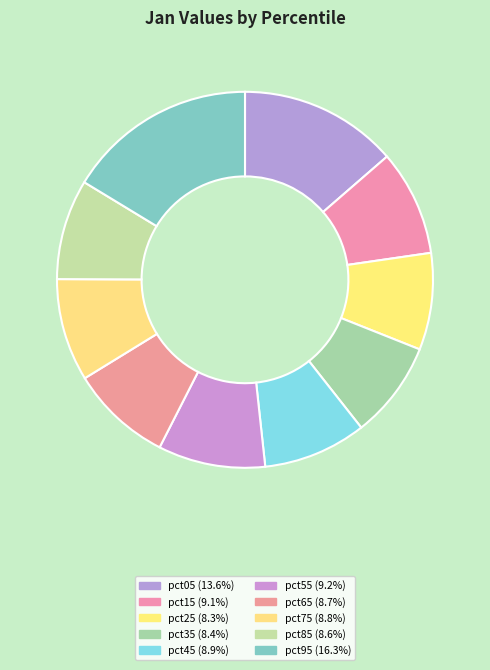

Rank the categories by value from highest to lowest.

pct95, pct05, pct55, pct15, pct45, pct75, pct65, pct85, pct35, pct25